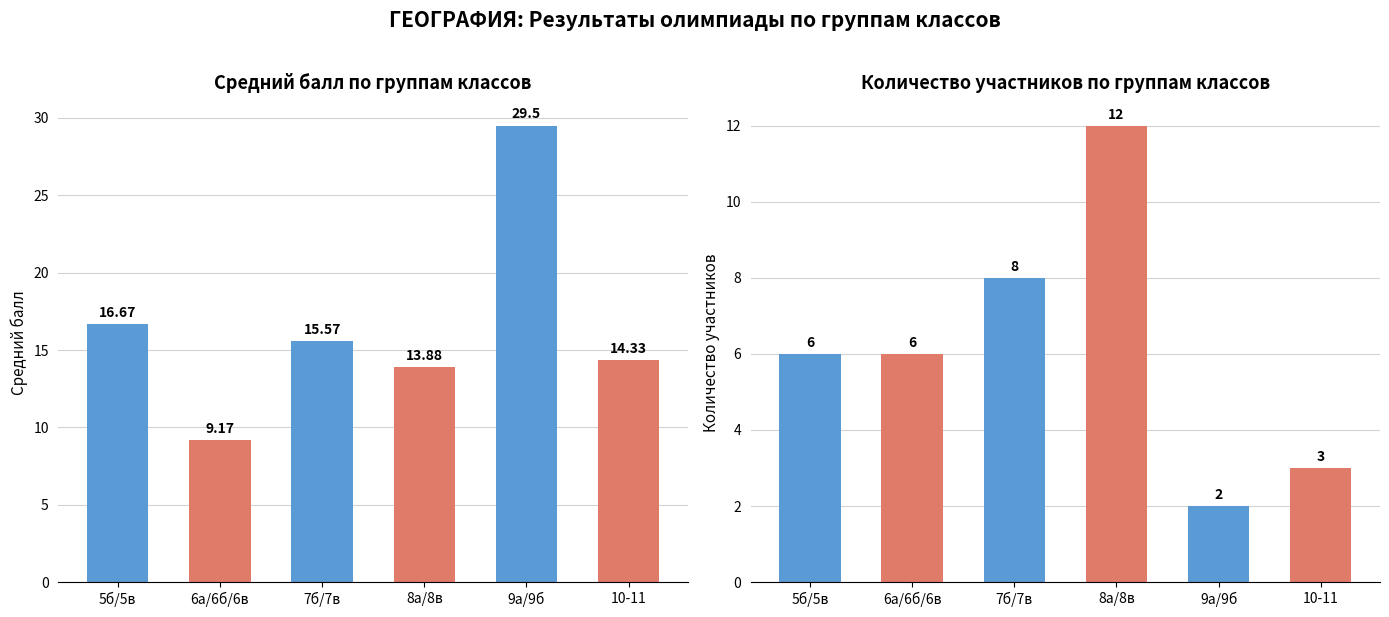

At which label is Кол-во участников closest to 7?

5б/5в